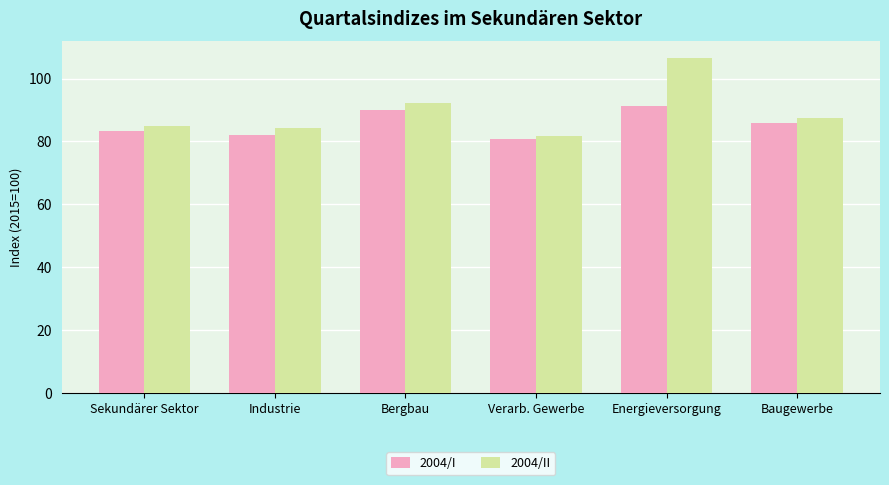

Are the bars grouped side by side (vs. stacked)?

Yes